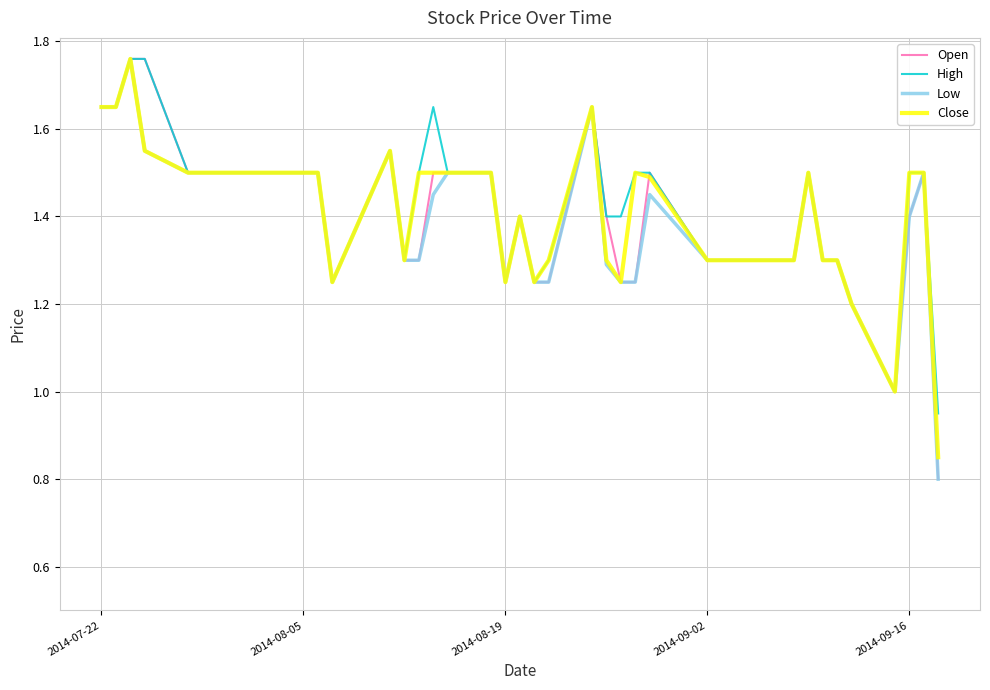

What is the minimum value shown in the chart?

0.8